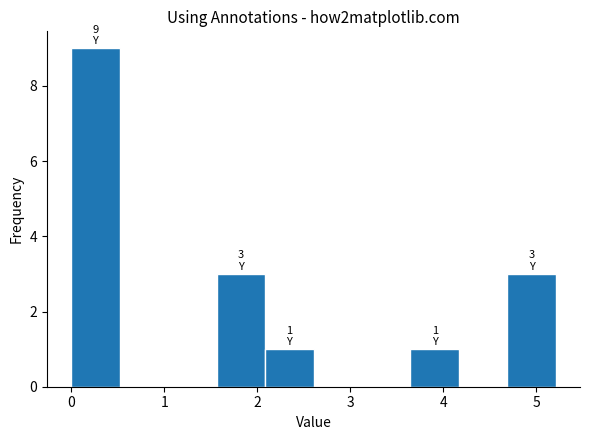

Which range on the x-axis has the tallest bar?

0.0 to 0.5